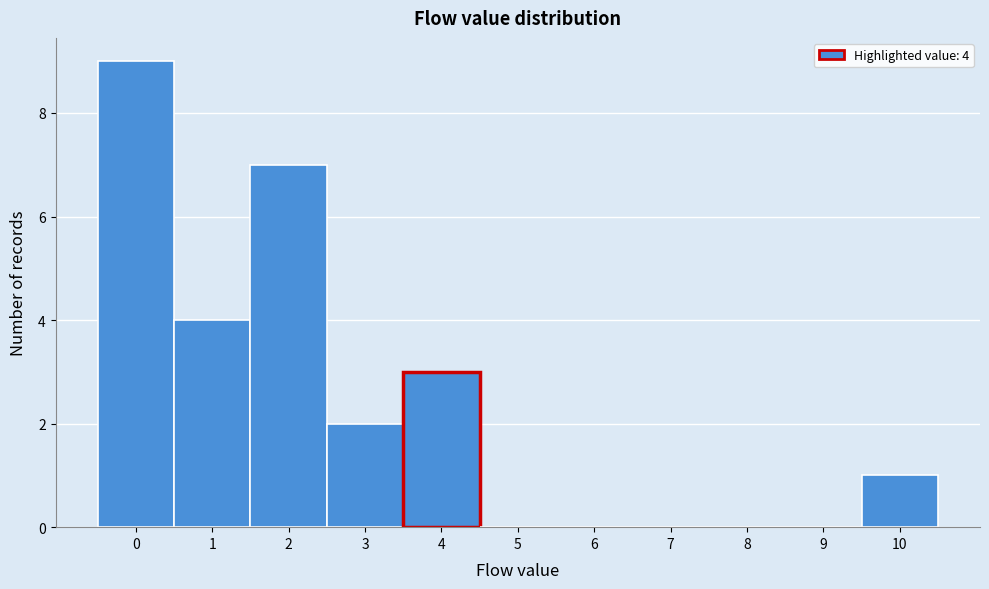

Over which range of the x-axis is the bar tallest?

-0.5 to 0.5